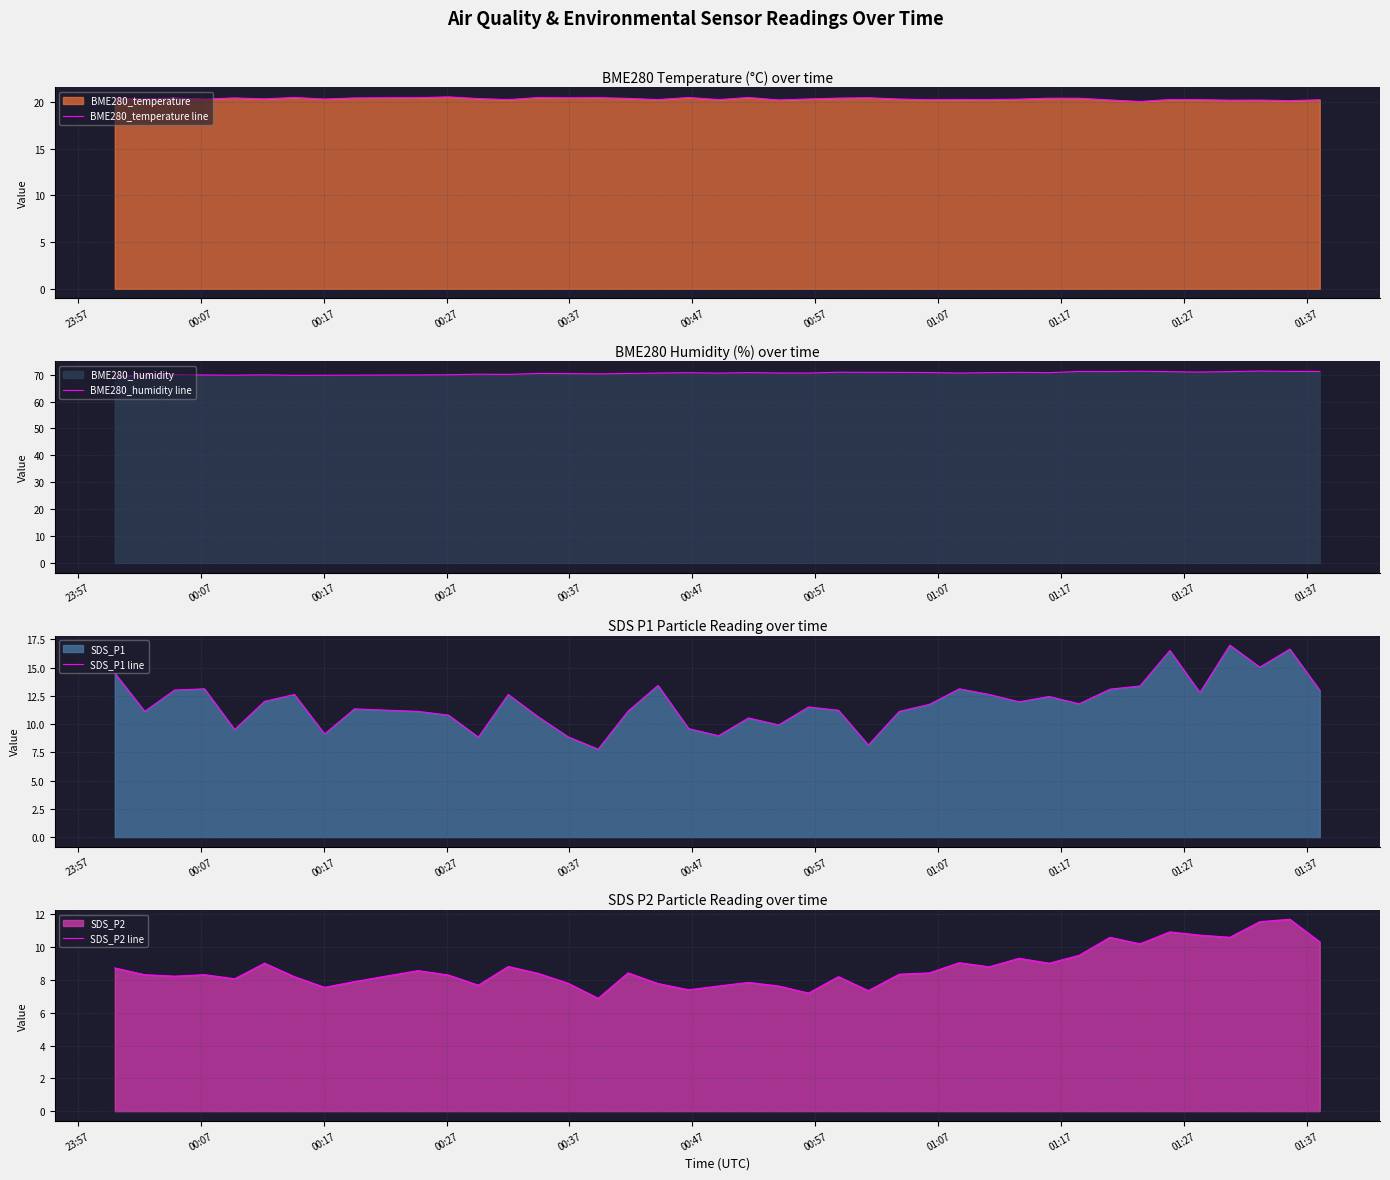

What is the lowest value of the SDS_P2 line series?

6.9